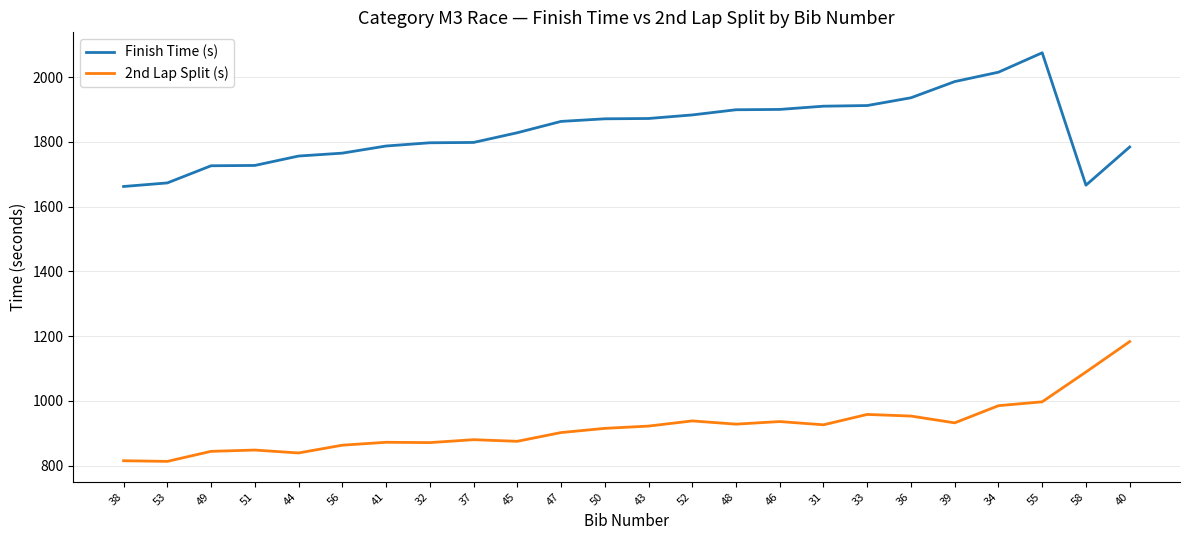

Which series changed the most between 51 and 47?

Finish Time (s)